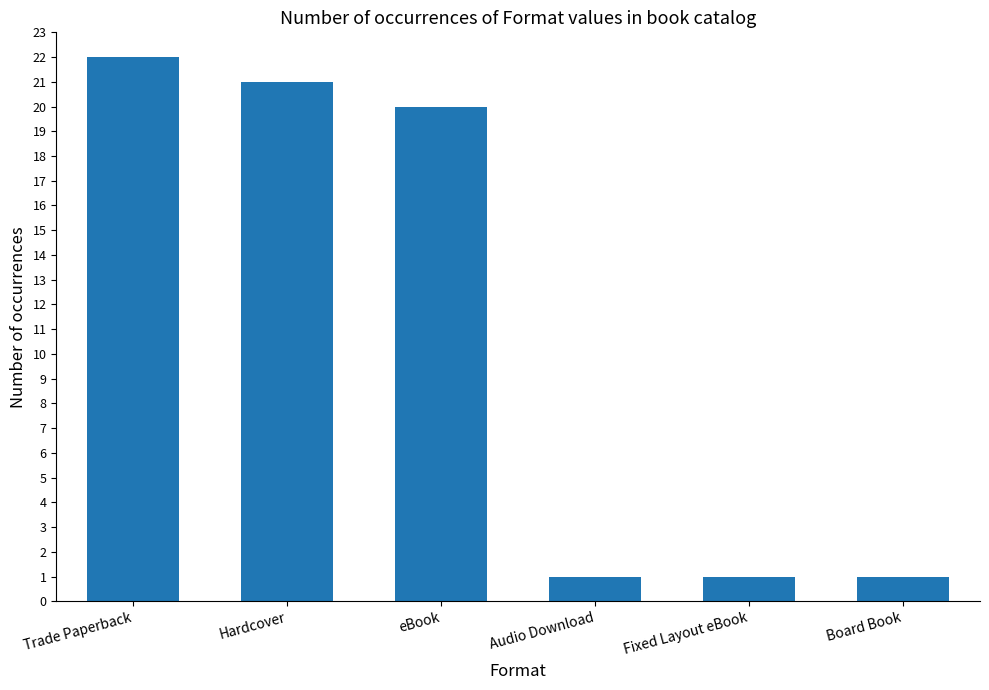

What is the value of the 5th bar from the left?

1